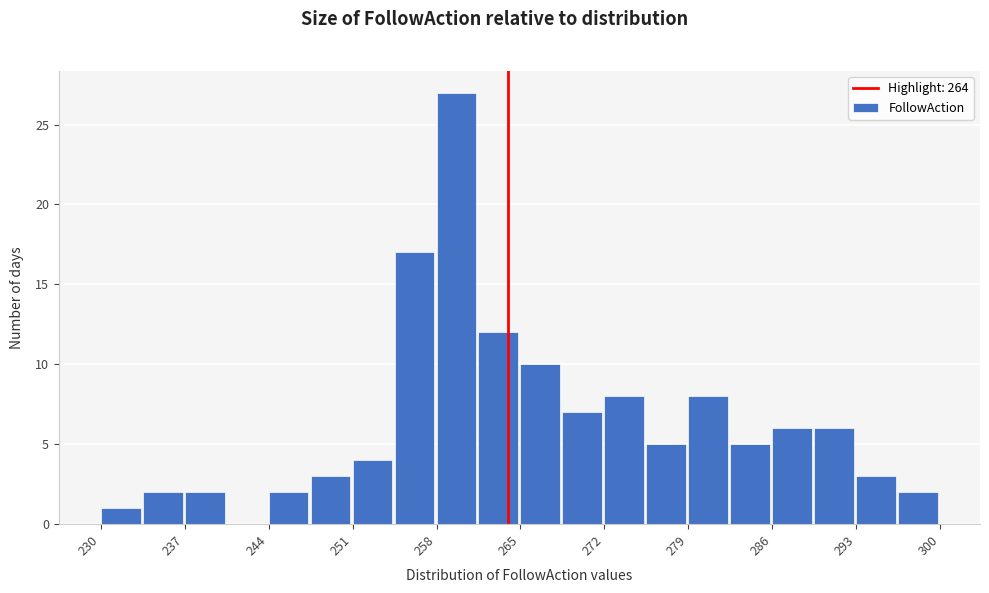

Around what value on the x-axis is the tallest bar? Give the approximate position of its centre, as read against the axis.

260